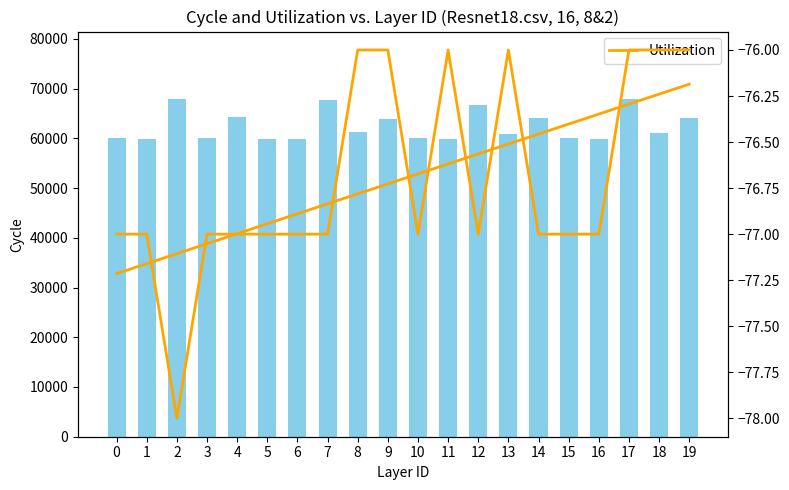

What is the value of the Utilization bar at the 1st from the left?

-77